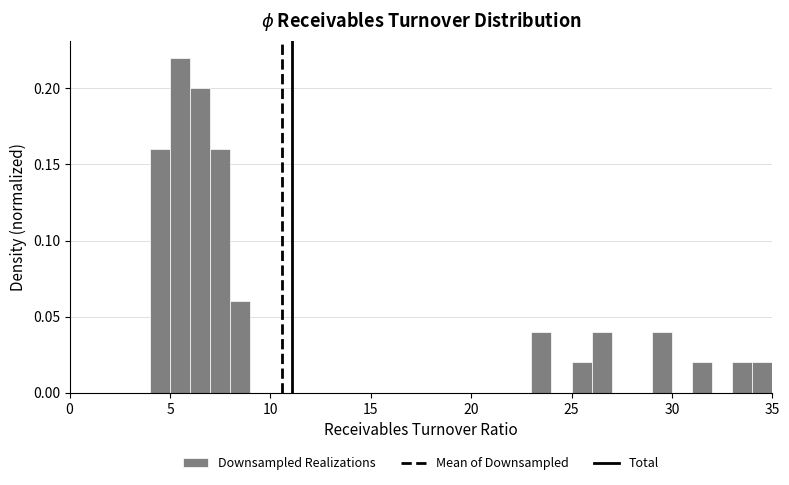

Around what value on the x-axis is the tallest bar? Give the approximate position of its centre, as read against the axis.

5.5